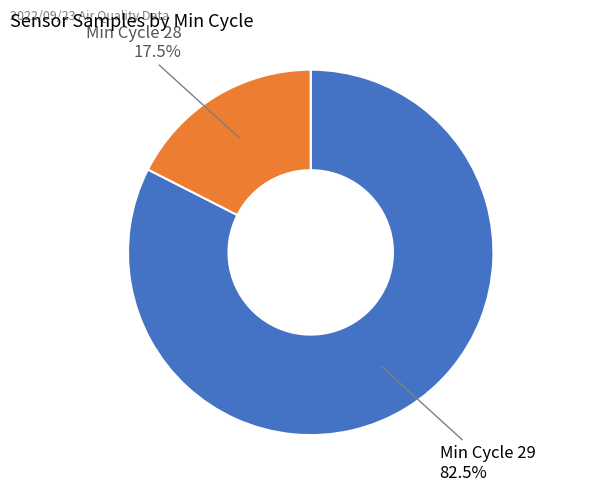

Which slice is the largest?

Min Cycle 29